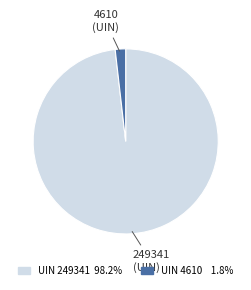

Count the number of slices in the pie.

2